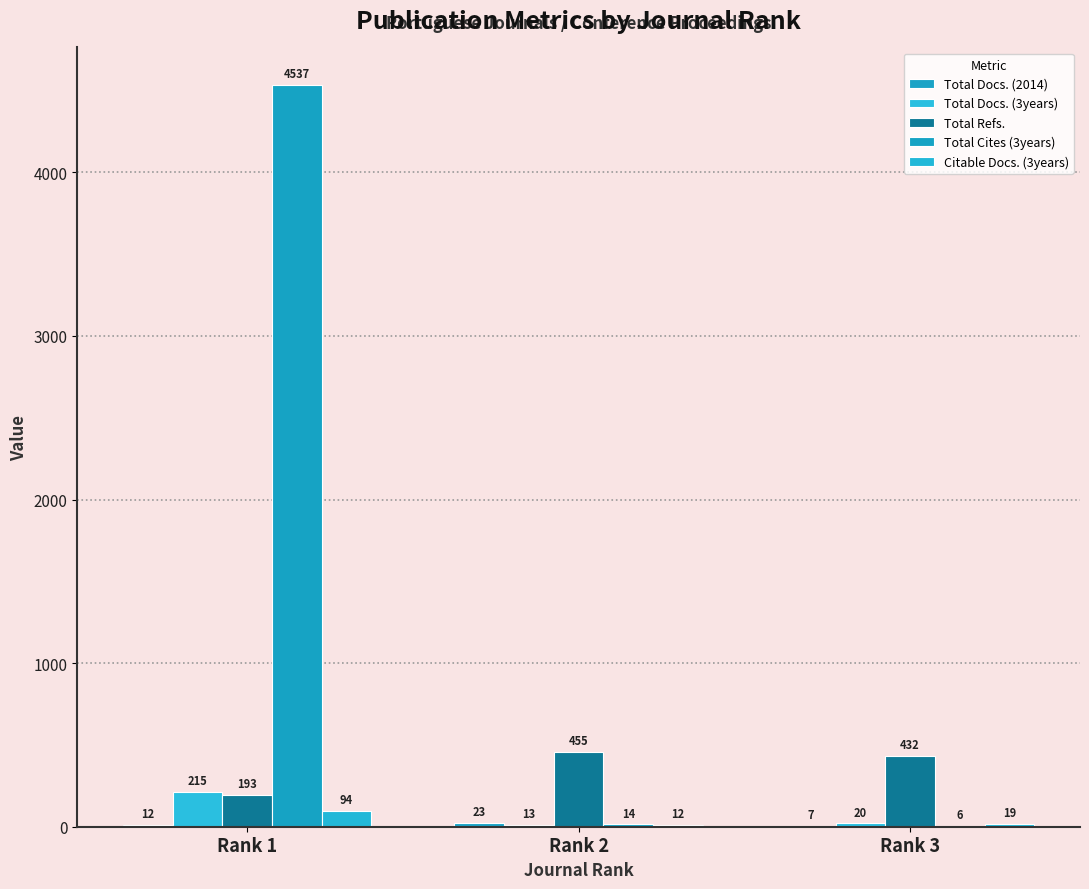

Rank the categories by Total Cites (3years) value from lowest to highest.

Rank 3, Rank 2, Rank 1